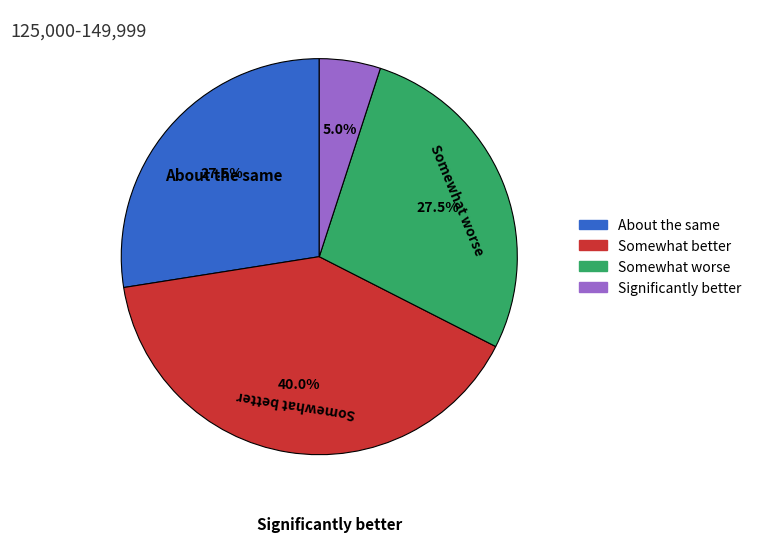

Does About the same account for over 50% of the chart?

No